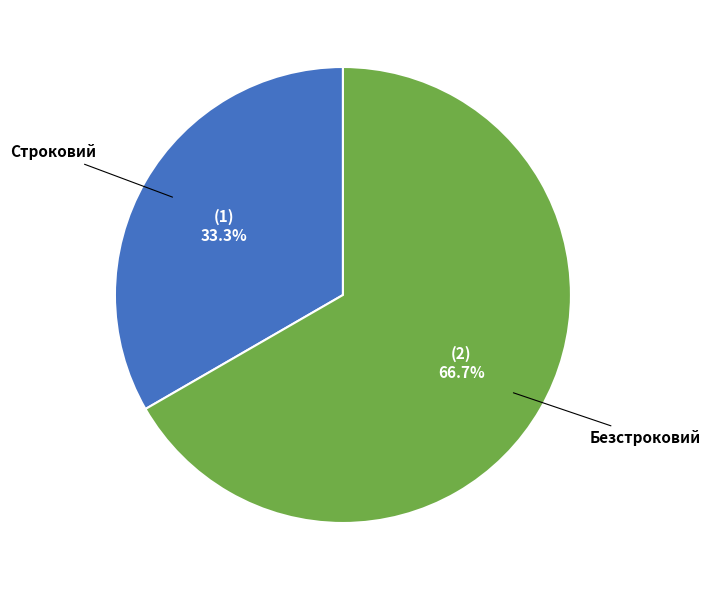

Which category accounts for the majority?

Безстроковий